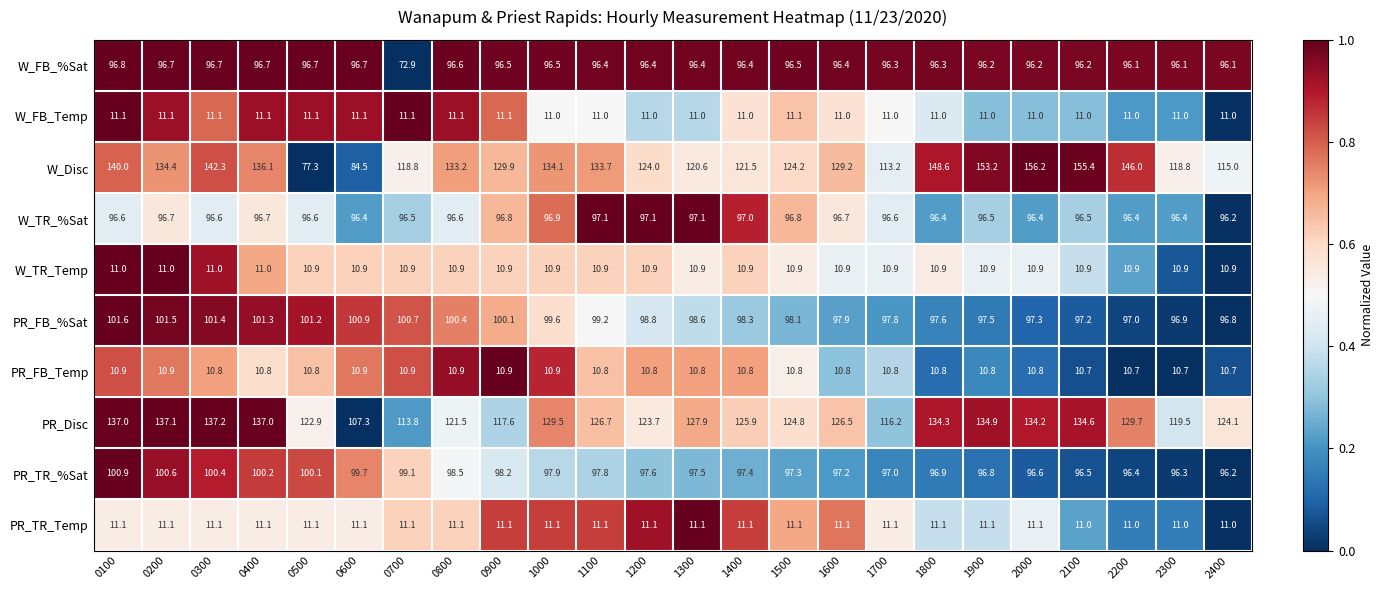

What is the average value of the W_FB_%Sat series?

95.5